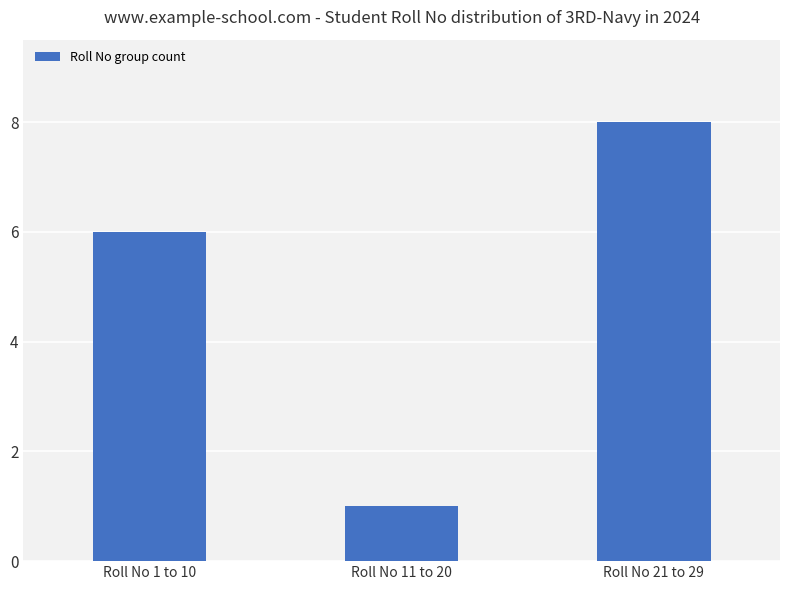

Where is the data nearest to the value 4?

Roll No 1 to 10